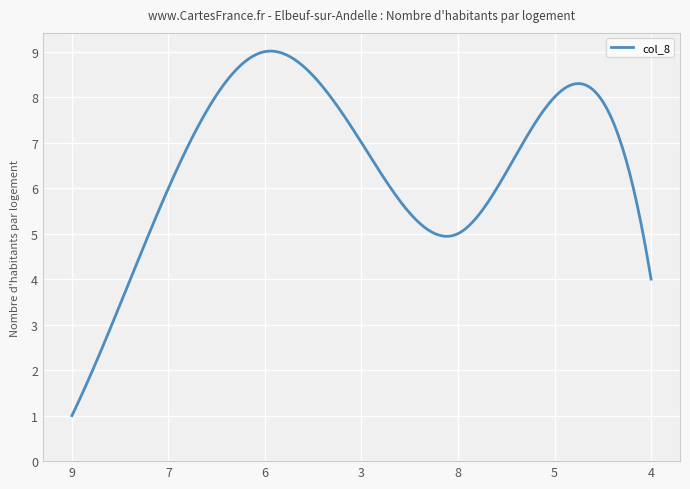

How many distinct data groups are displayed?

1